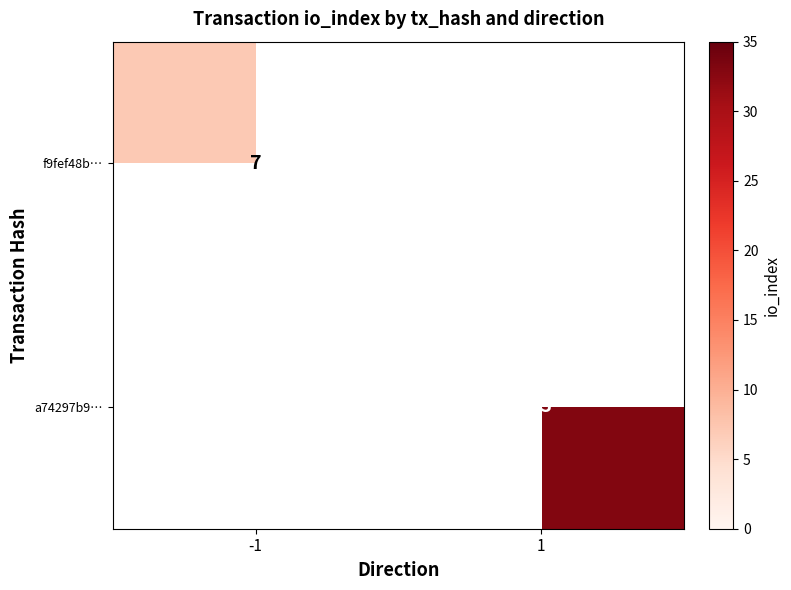

How many series are shown in this chart?

2